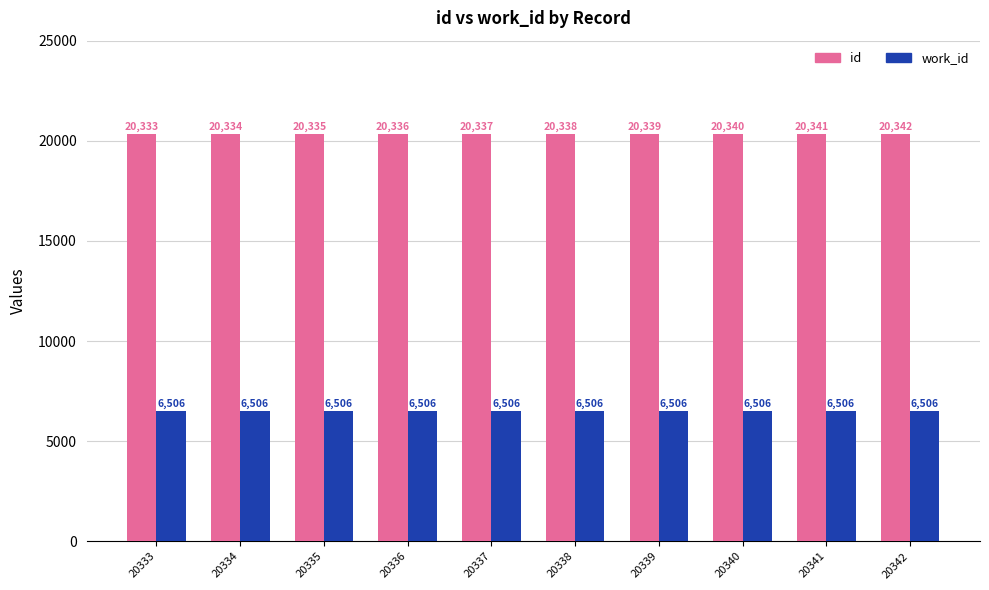

The work_id series shows 2666 at 20338. True or false?

False